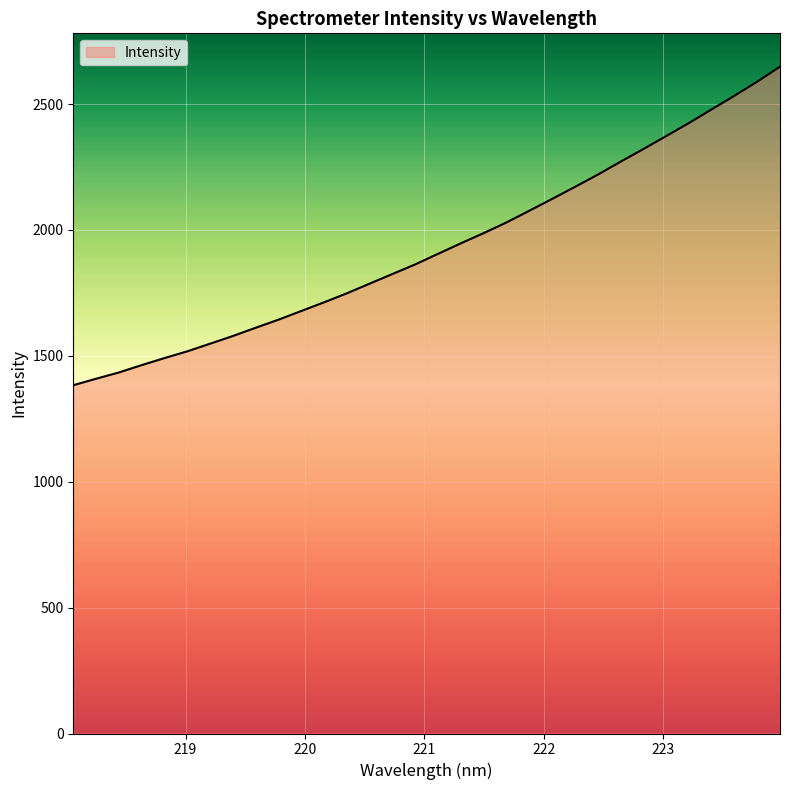

What is the difference between the second highest and second lowest values?

1179.8